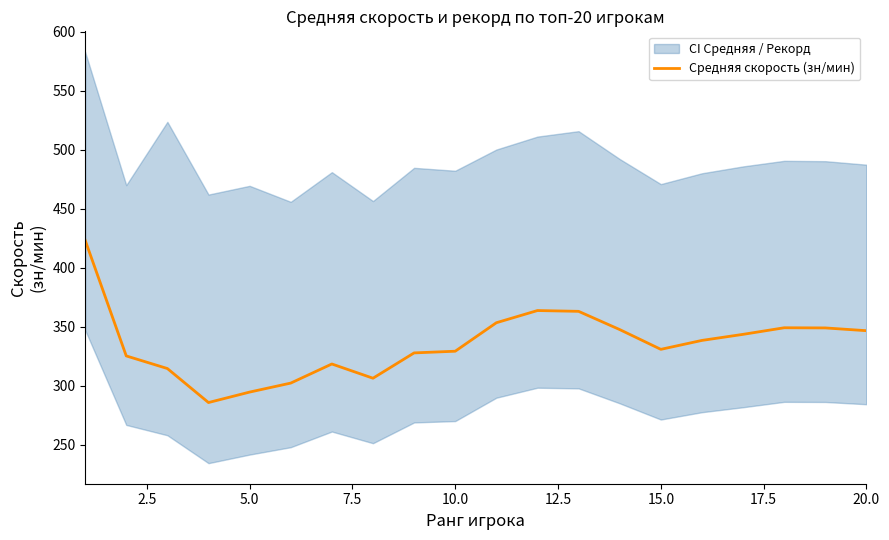

What is the minimum value for Средняя скорость (зн/мин)?

285.6